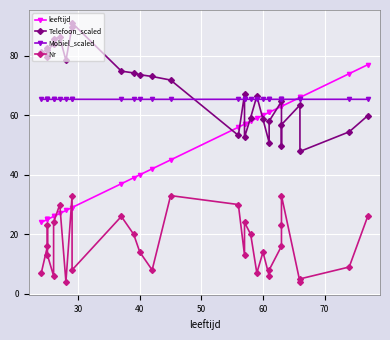

How many data points in Nr are less than 16?

15